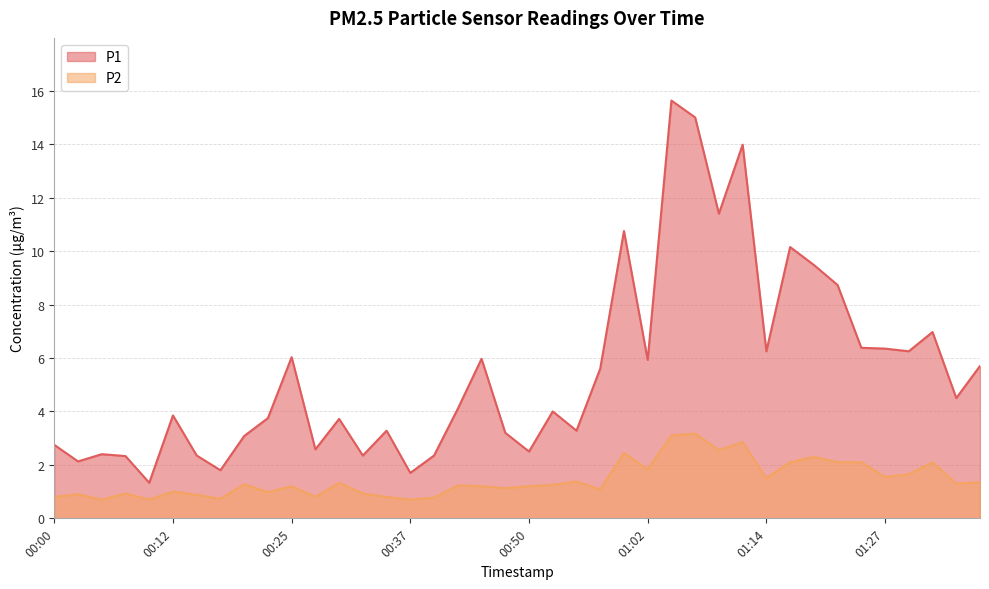

What are all the series names shown in the legend?

P1, P2